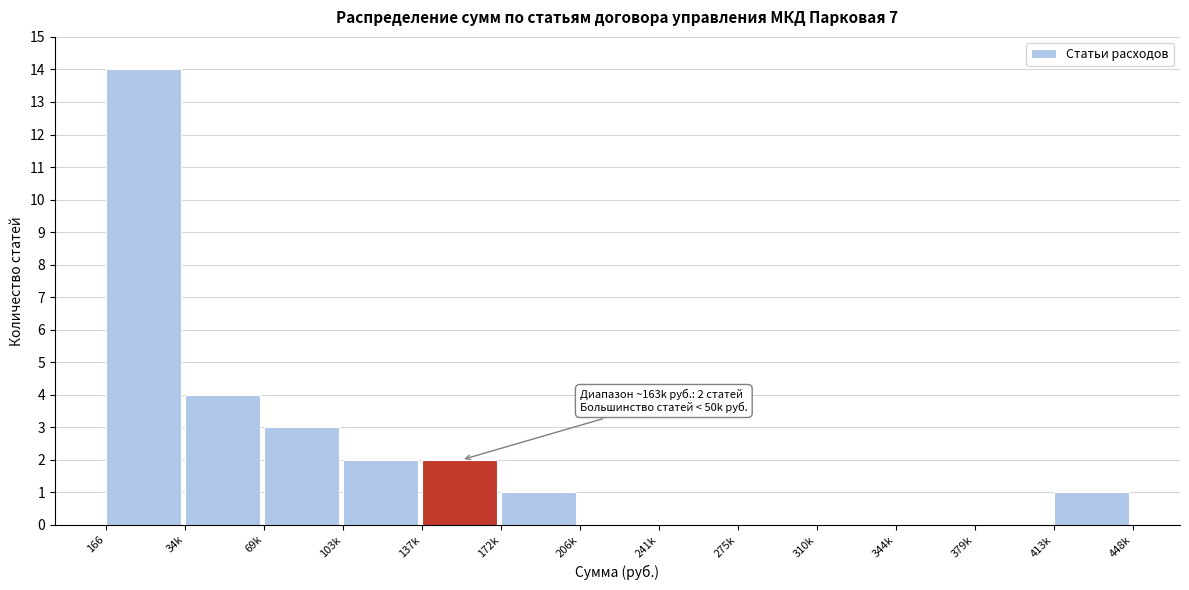

Reading left to right, transcribe all the data shown in this chart.

166=14	34k=4	69k=3	103k=2	137k=2	172k=1	206k=0	241k=0	275k=0	310k=0	344k=0	379k=0	413k=1